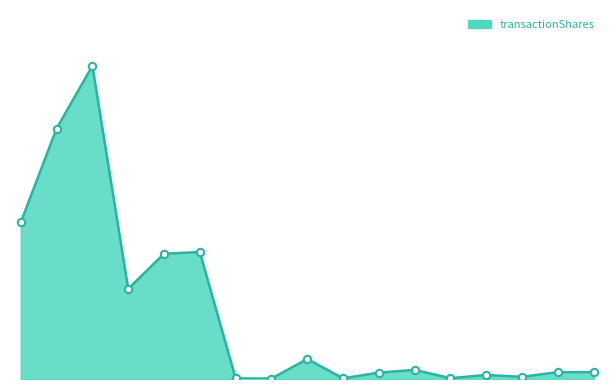

Does the chart have visible grid lines?

No